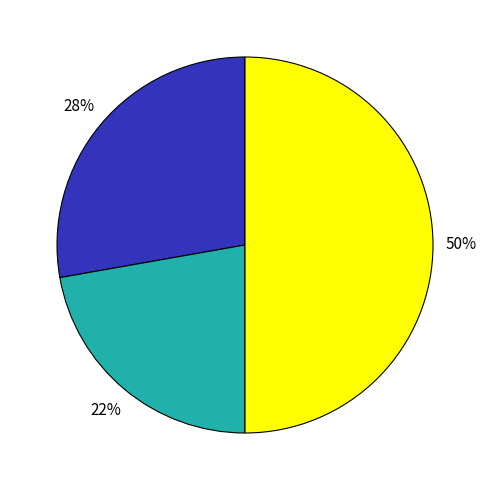

To the nearest percent, what is the average slice percentage?

33%